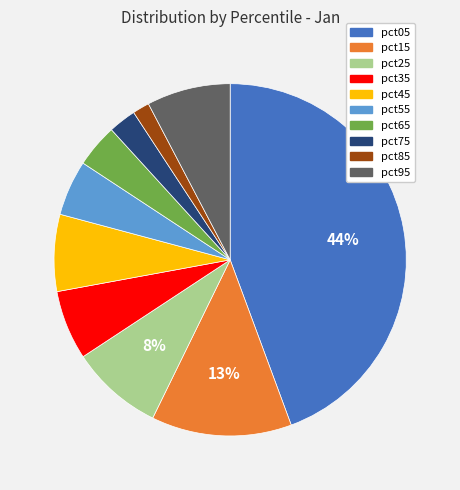

Does any single category account for the majority?

No